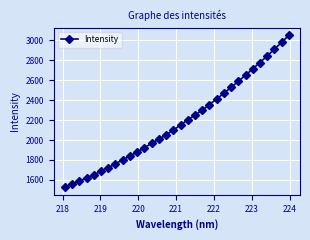

What is the value of the 19th point from the left?

2250.1